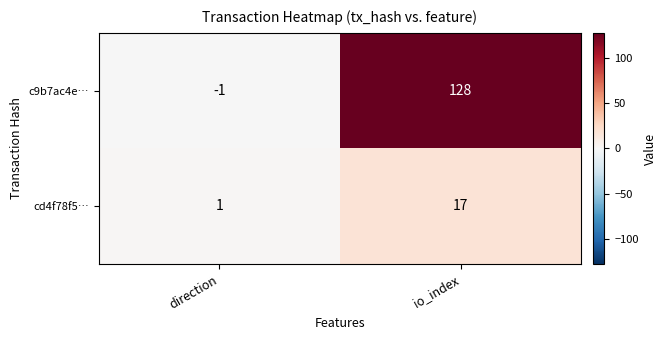

What is the difference between the cd4f78f5… values at io_index and direction?

16